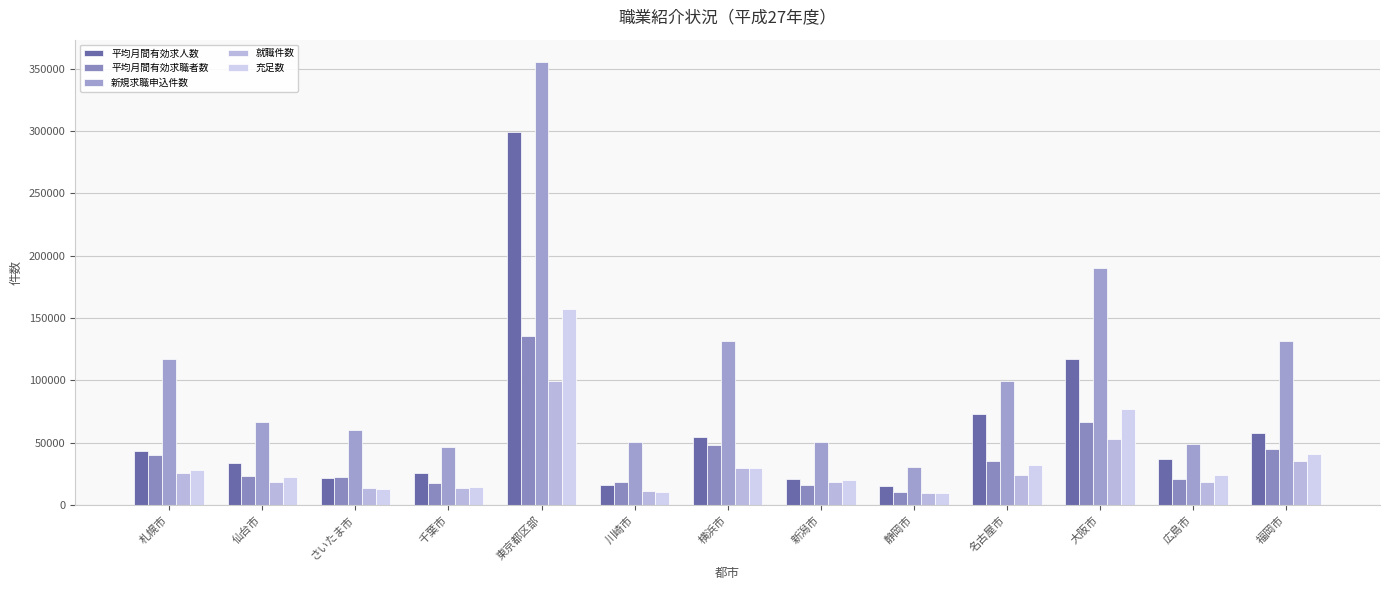

What is the total value across all series at 福岡市?

310140